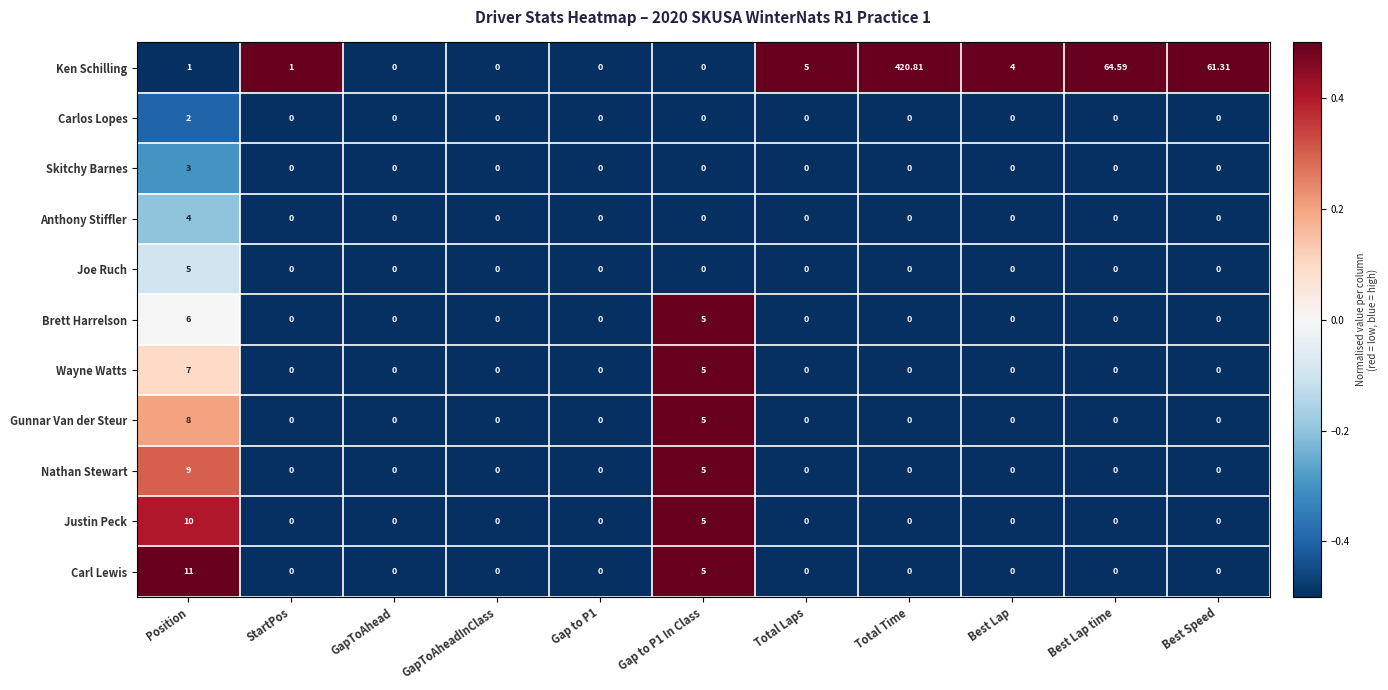

Which category has the highest value in the Joe Ruch series?

Position